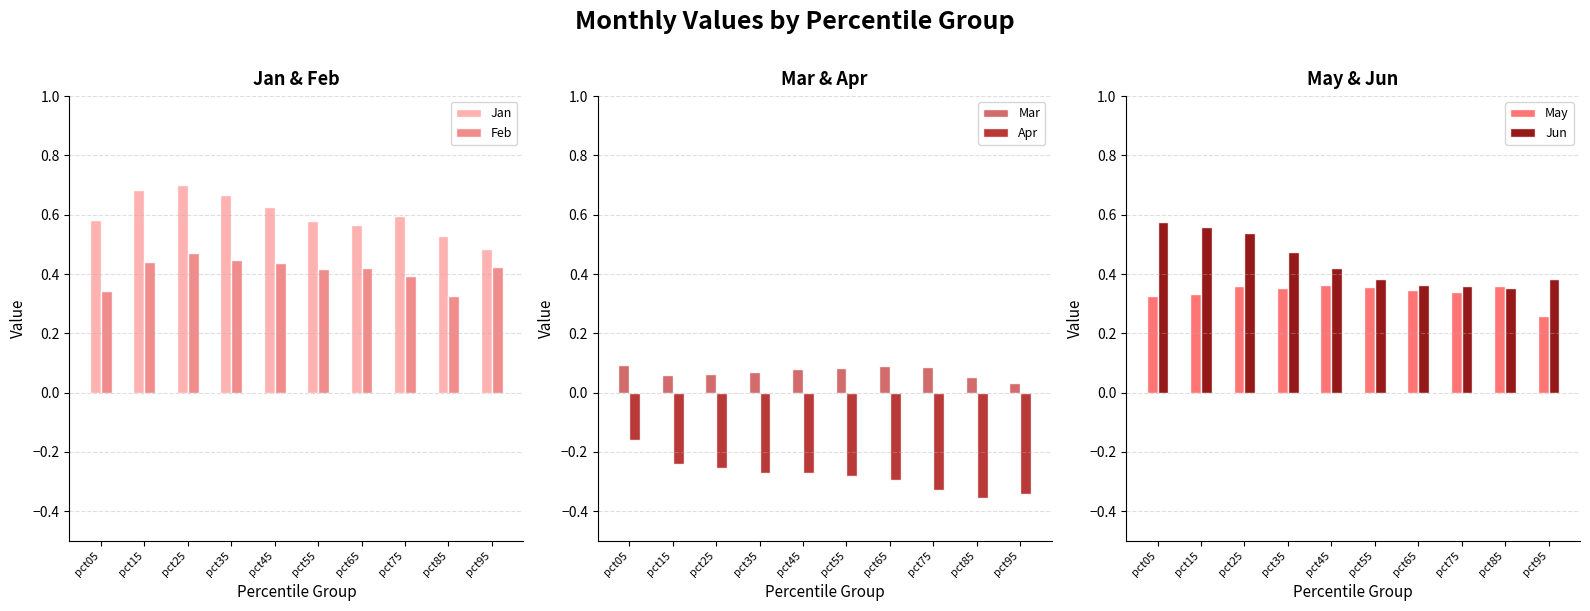

What is the average value of the Jan series?

0.6